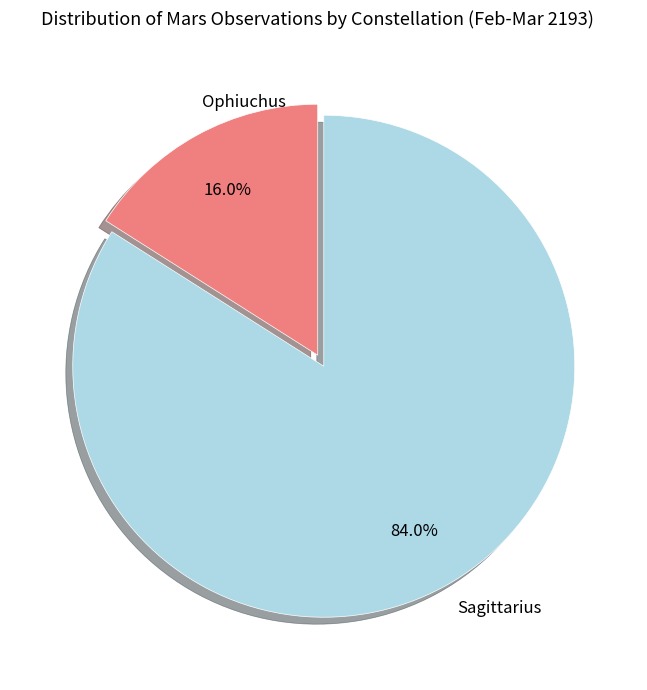

Combined, what portion of the pie is Sagittarius and Ophiuchus?

100.0%